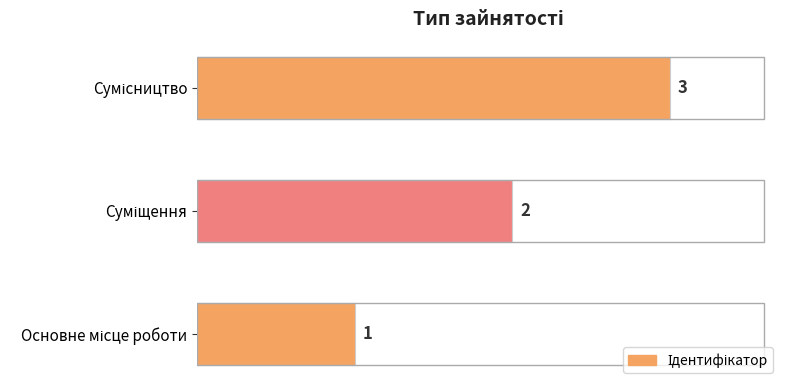

What is the maximum value shown in the chart?

3